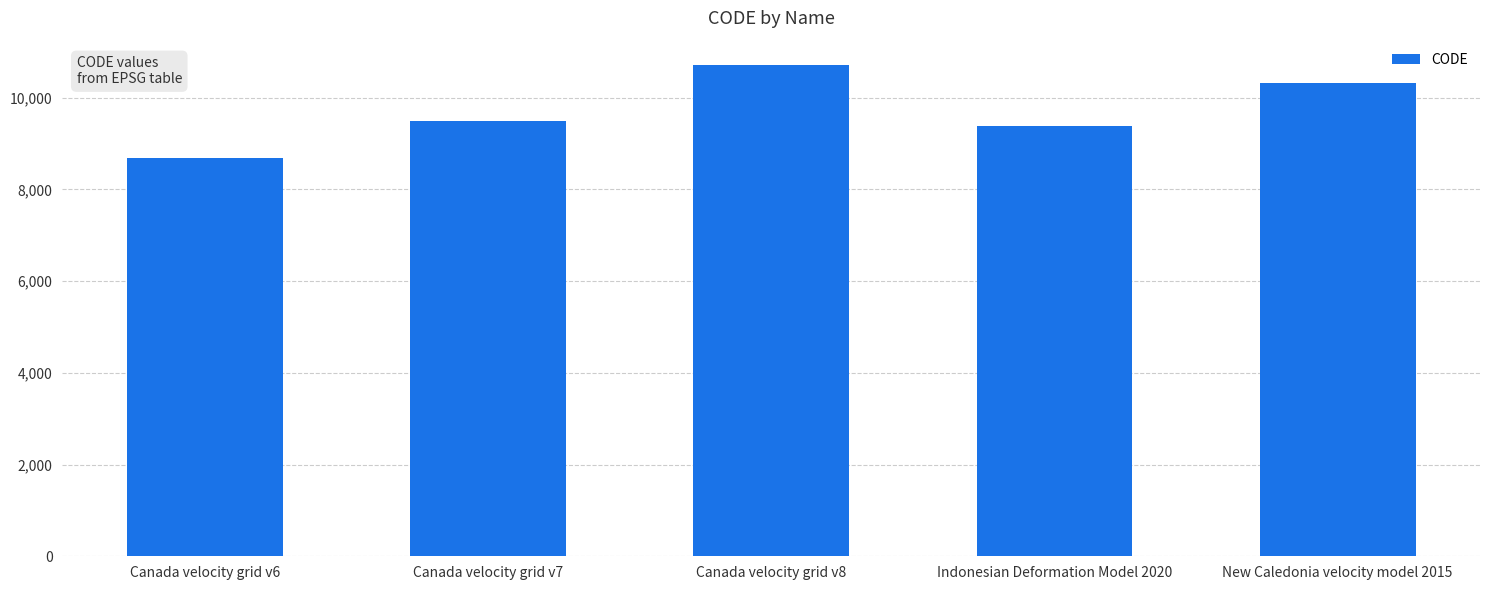

What is the change in value from Canada velocity grid v7 to Indonesian Deformation Model 2020?

-108